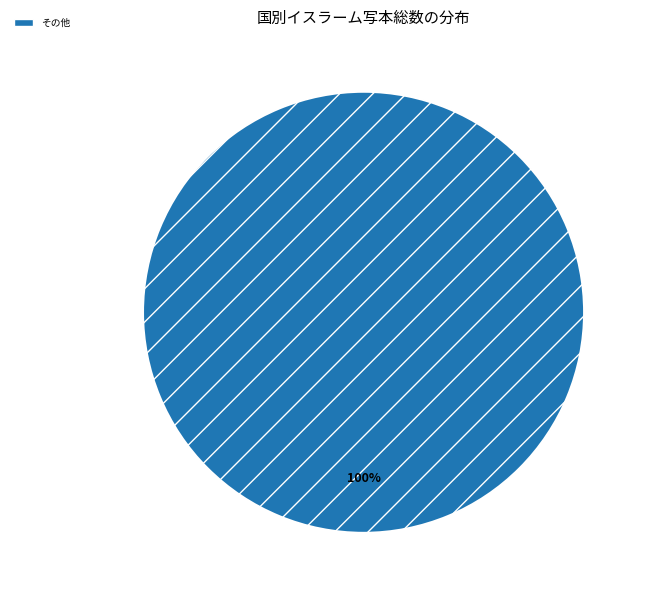

Rank the categories by value from highest to lowest.

その他